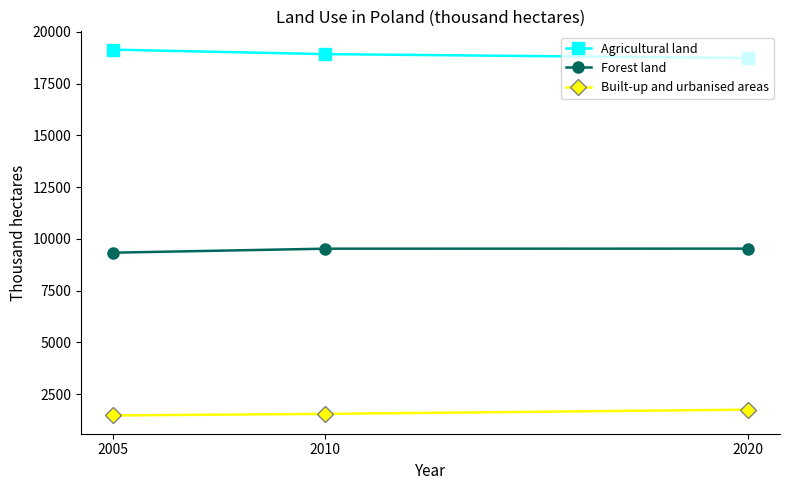

Count the Agricultural land values in the range 18742 to 19148.

3